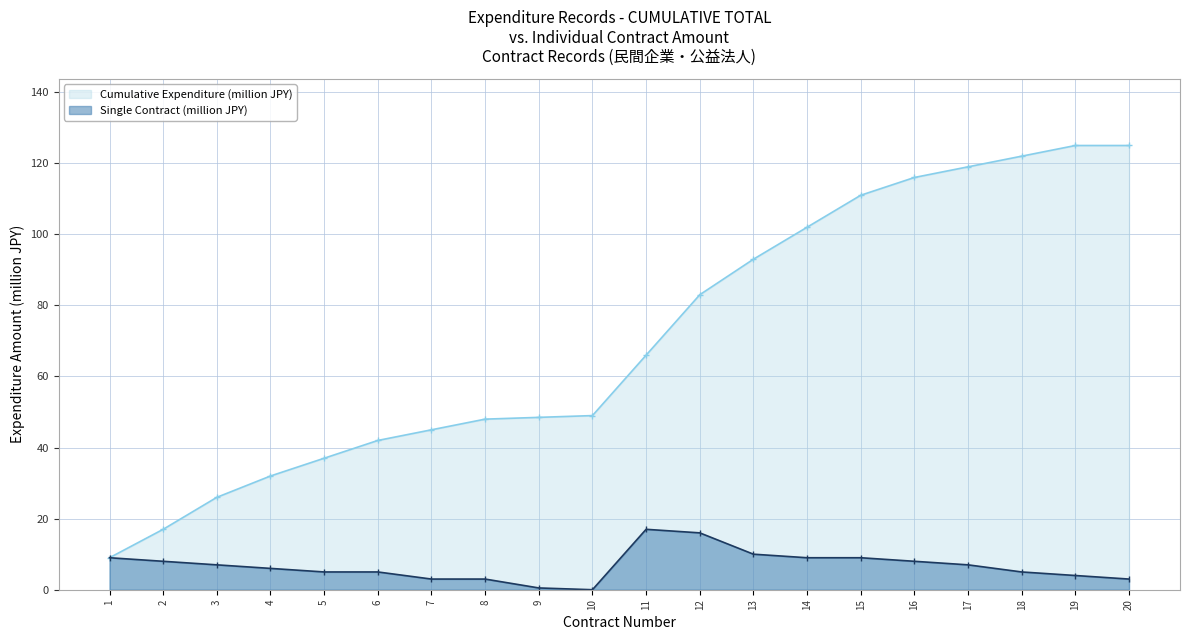

How many data points in Cumulative Expenditure (million JPY) are above 66?

9